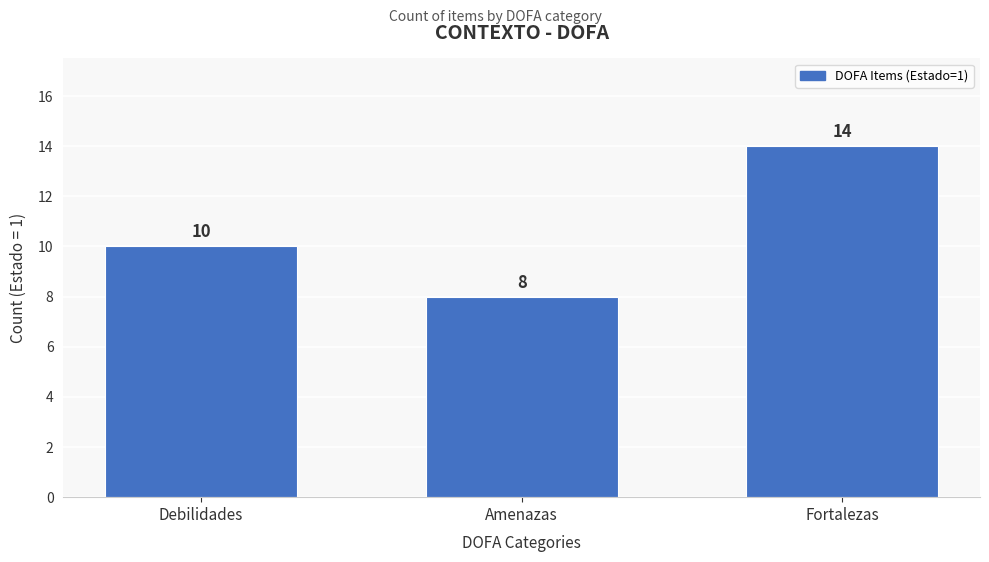

Reading left to right, list all the values displayed in this chart.

10	8	14